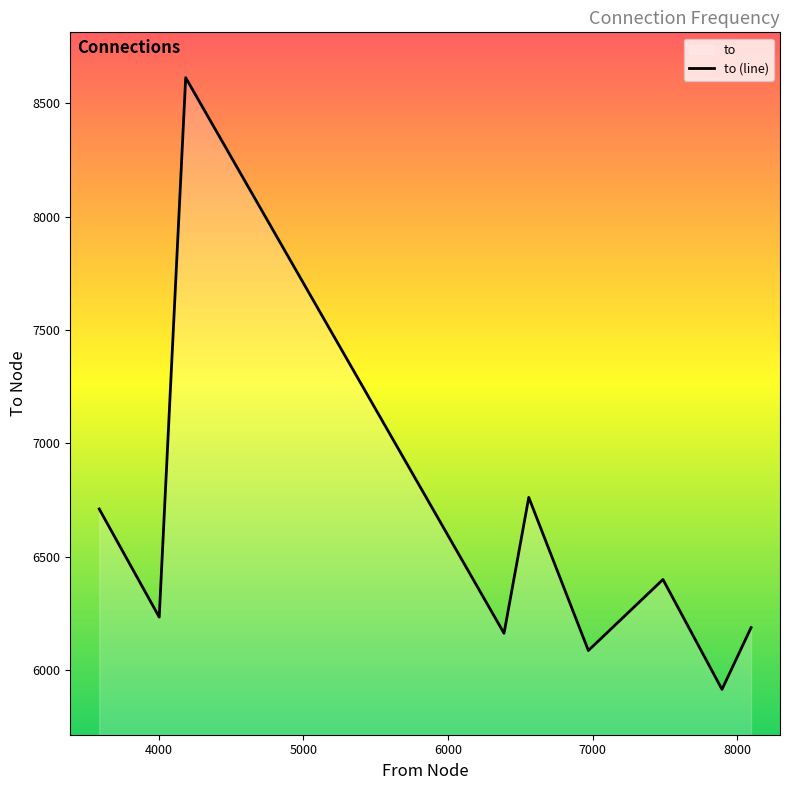

What is the smallest value displayed?

5914.9